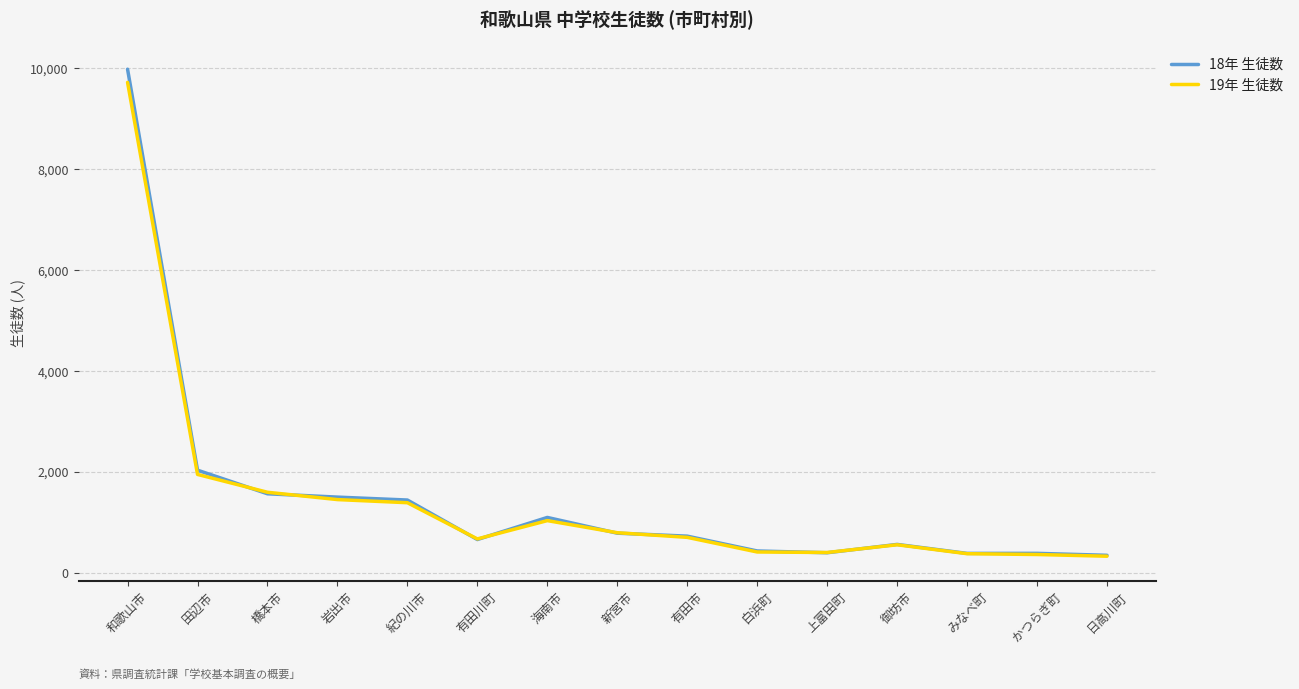

What position from the left is 新宮市?

8